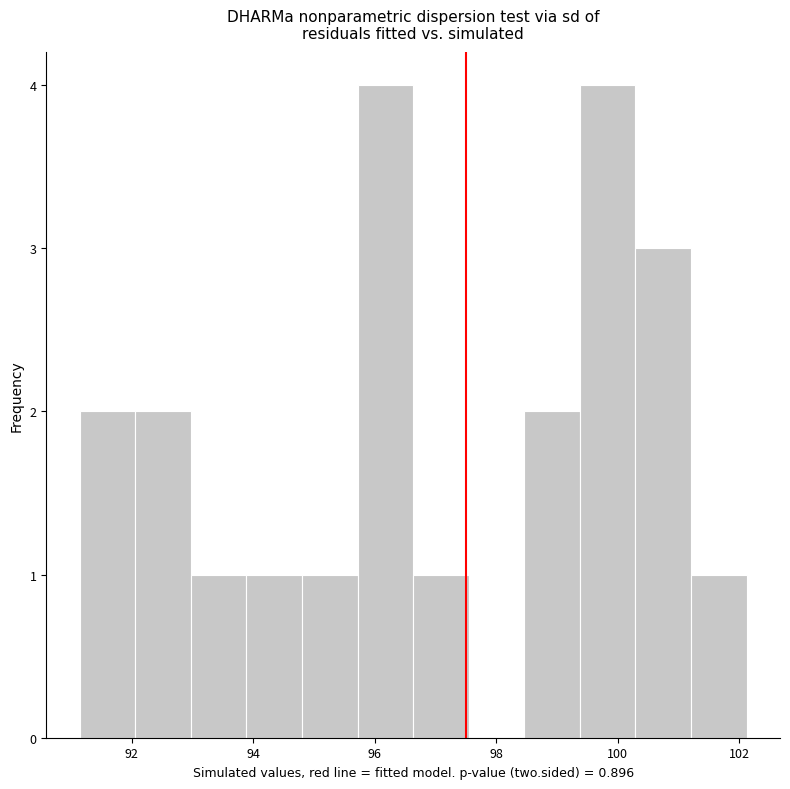

Reading left to right, transcribe this chart: for each bar, give the range it covers on the x-axis and its height. Neither the bar edges nor the heights are printed on the chart, so give them approximately, as read against the axes.

91.2 to 92.0: 2
92.0 to 93.0: 2
93.0 to 93.8: 1
93.8 to 94.8: 1
94.8 to 95.8: 1
95.8 to 96.6: 4
96.6 to 97.6: 1
97.6 to 98.4: 0
98.4 to 99.4: 2
99.4 to 100.2: 4
100.2 to 101.2: 3
101.2 to 102.2: 1